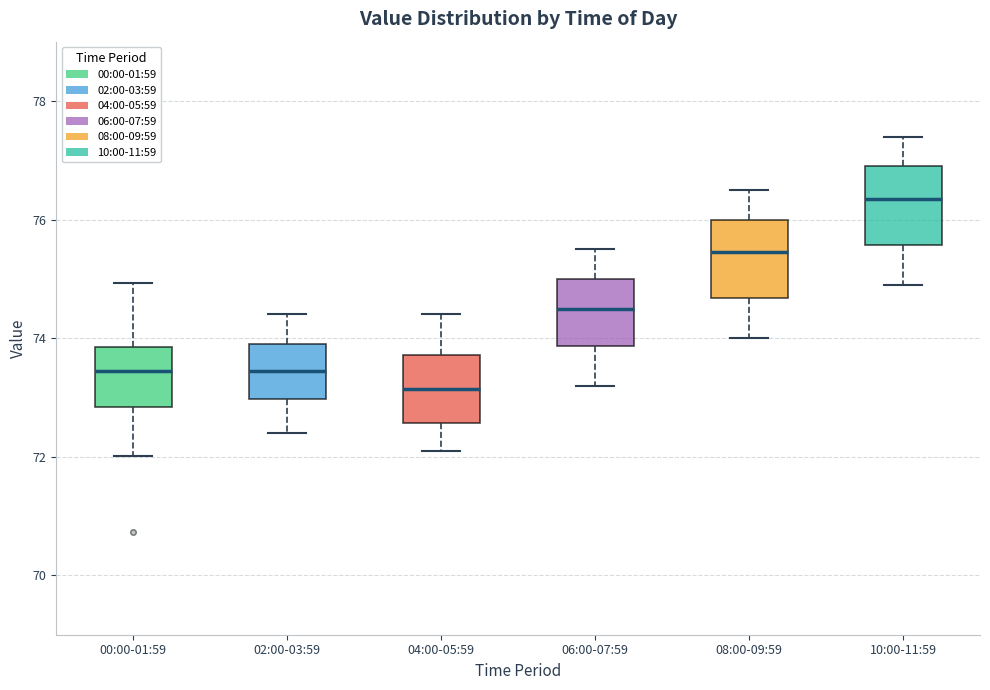

Which box has the highest median line?

10:00-11:59